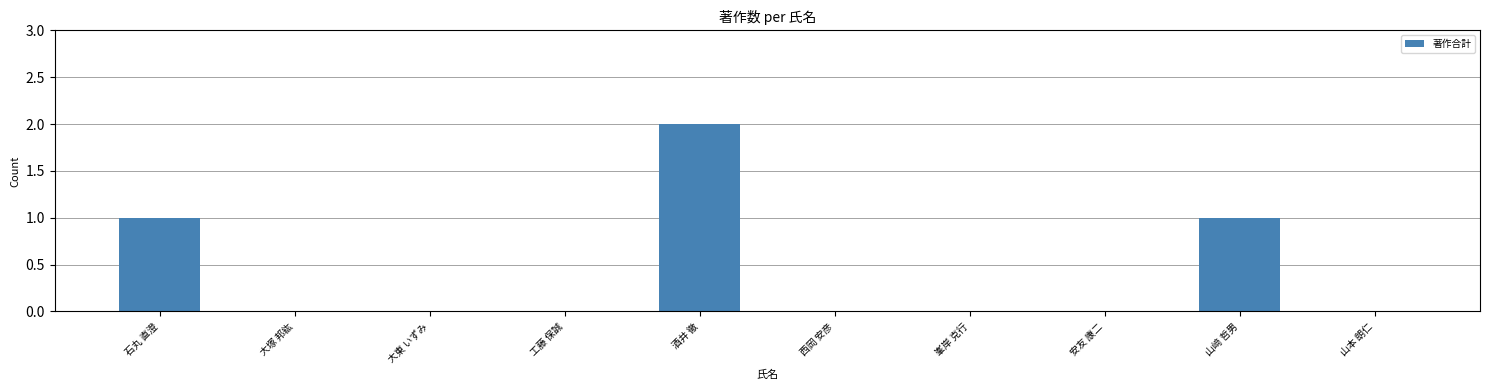

What is the approximate value at 酒井 徹?

2